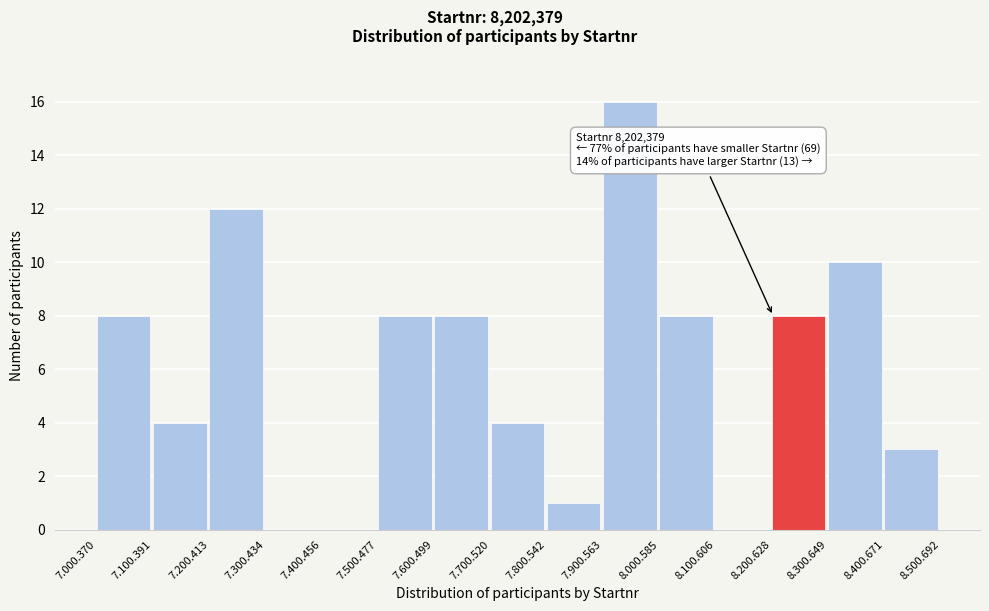

Reading right to left, extract all data points from this chart.

8.400.671=3	8.300.649=10	8.200.628=8	8.100.606=0	8.000.585=8	7.900.563=16	7.800.542=1	7.700.520=4	7.600.499=8	7.500.477=8	7.400.456=0	7.300.434=0	7.200.413=12	7.100.391=4	7.000.370=8